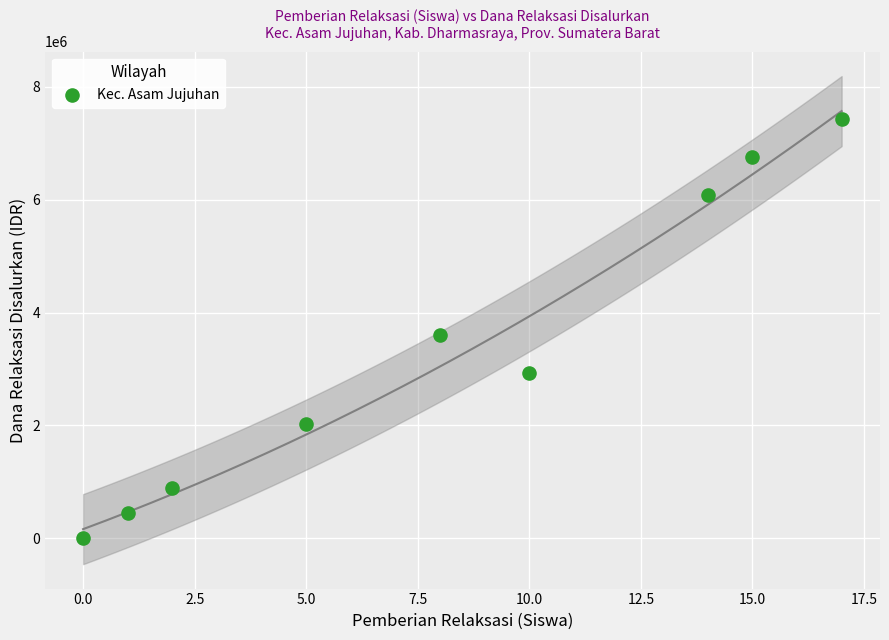

What Y value in the scatter plot is closest to 3712500?

3600000